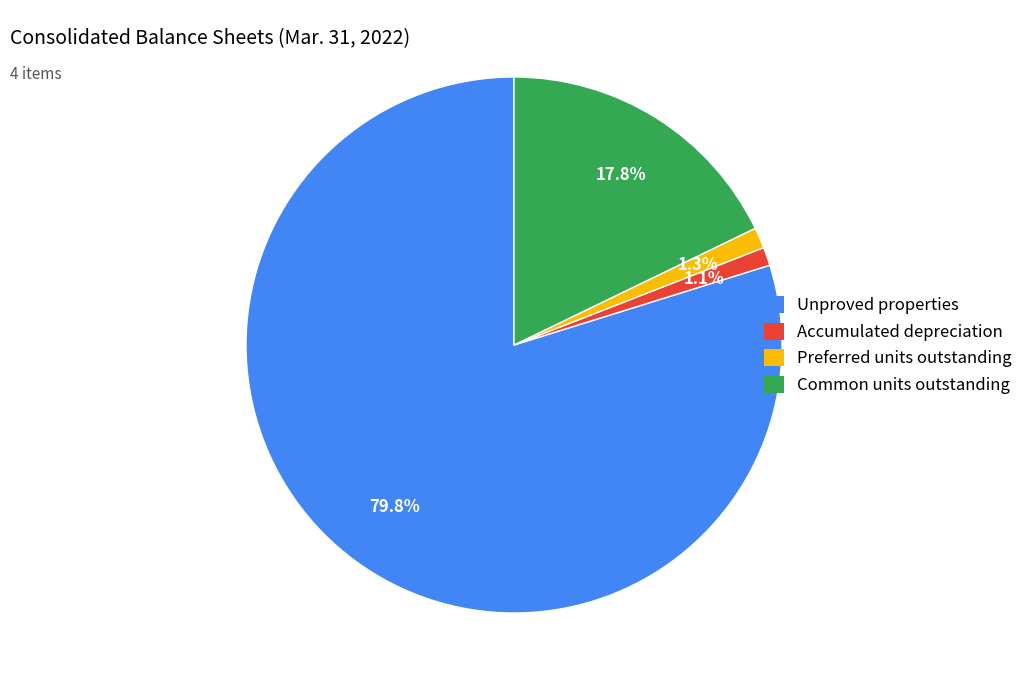

Is it true that Accumulated depreciation is 16% of the pie?

False